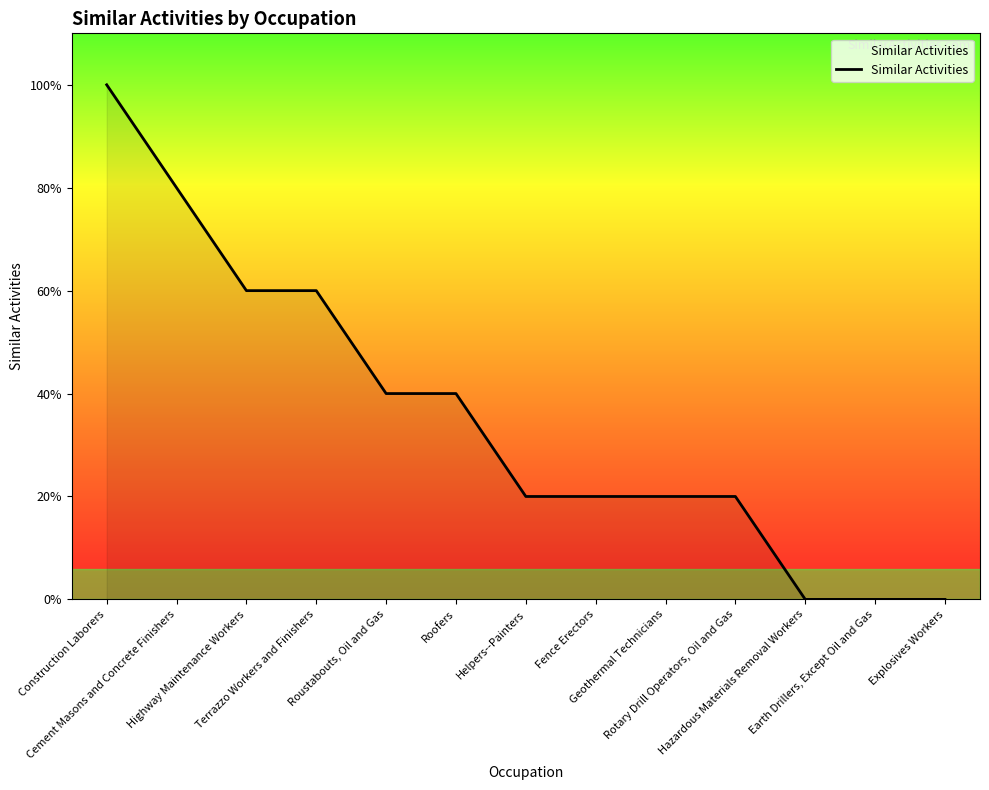

What is the label of the 4th point from the left?

Terrazzo Workers and Finishers